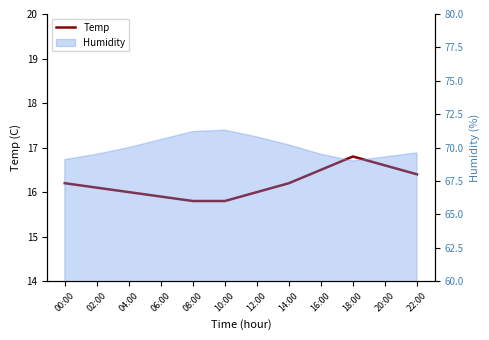

How many interior local peaks (higher than both neighbors) does the data have?

1